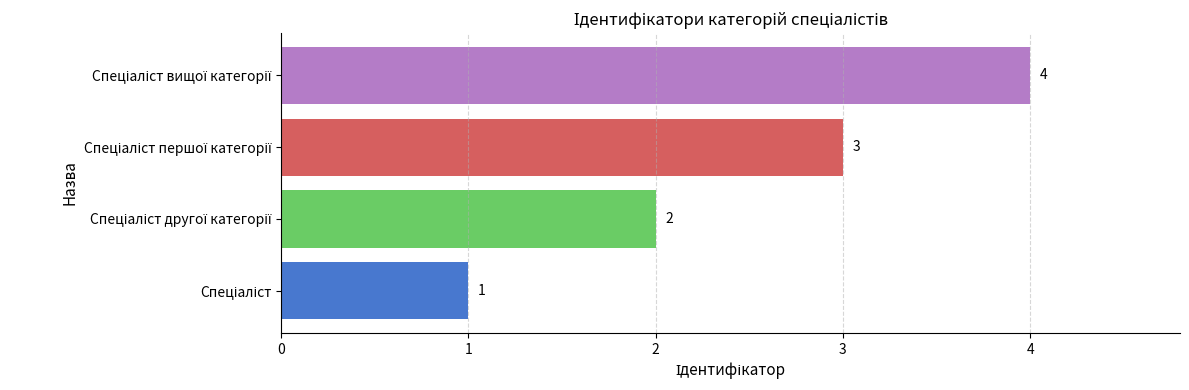

How many distinct data groups are displayed?

1